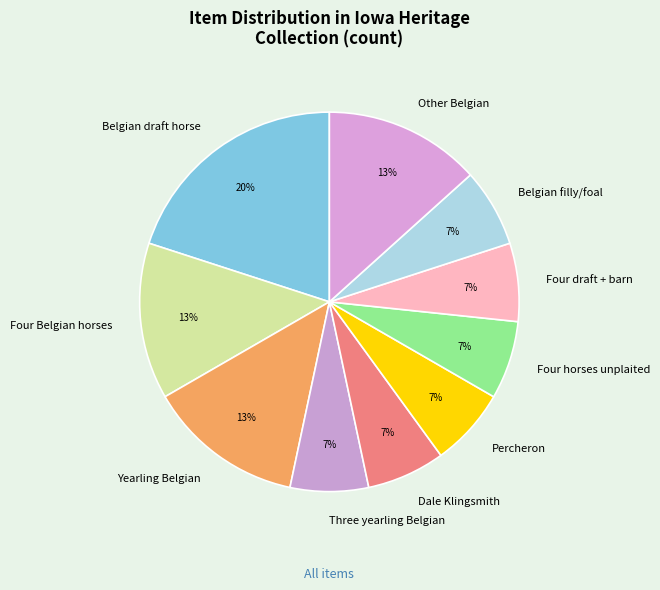

What percentage is the Four draft + barn slice, to the nearest percent?

7%